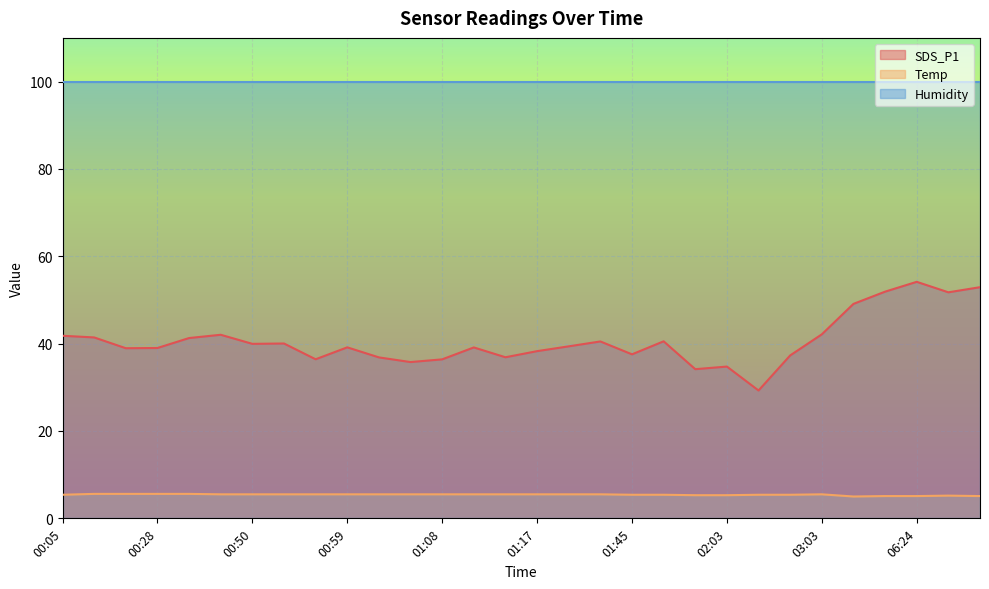

What is the maximum value shown in the chart?

99.9